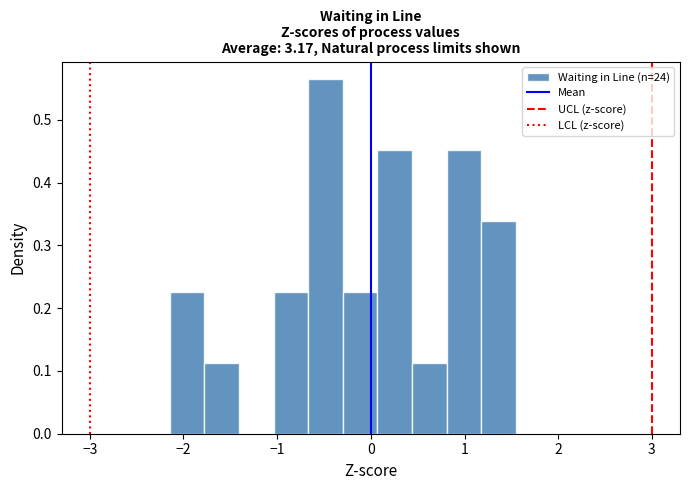

Around what value on the x-axis is the tallest bar? Give the approximate position of its centre, as read against the axis.

-0.5